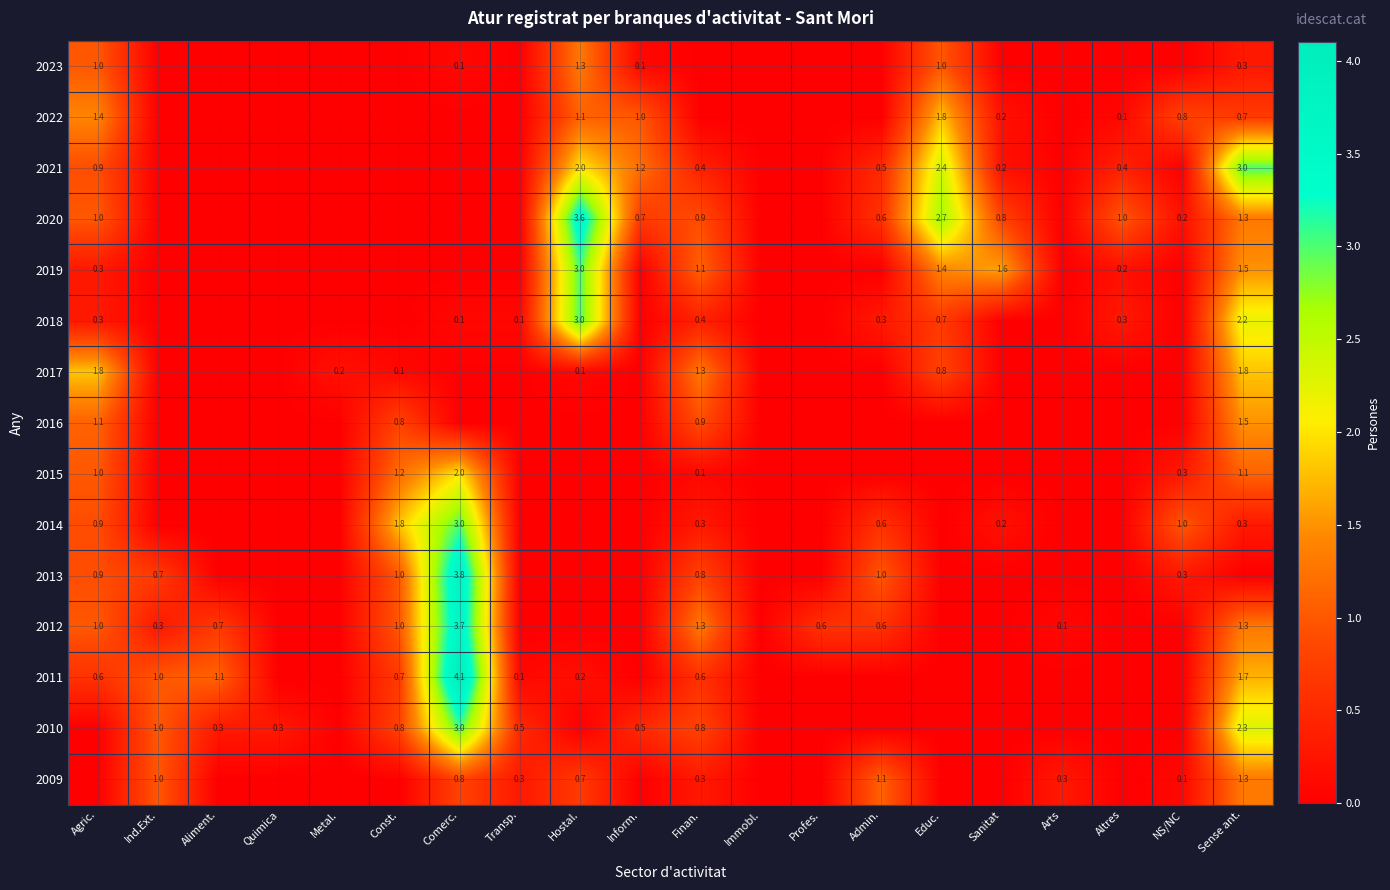

True or false: 2014 has a value of 1.0 at NS/NC.

True